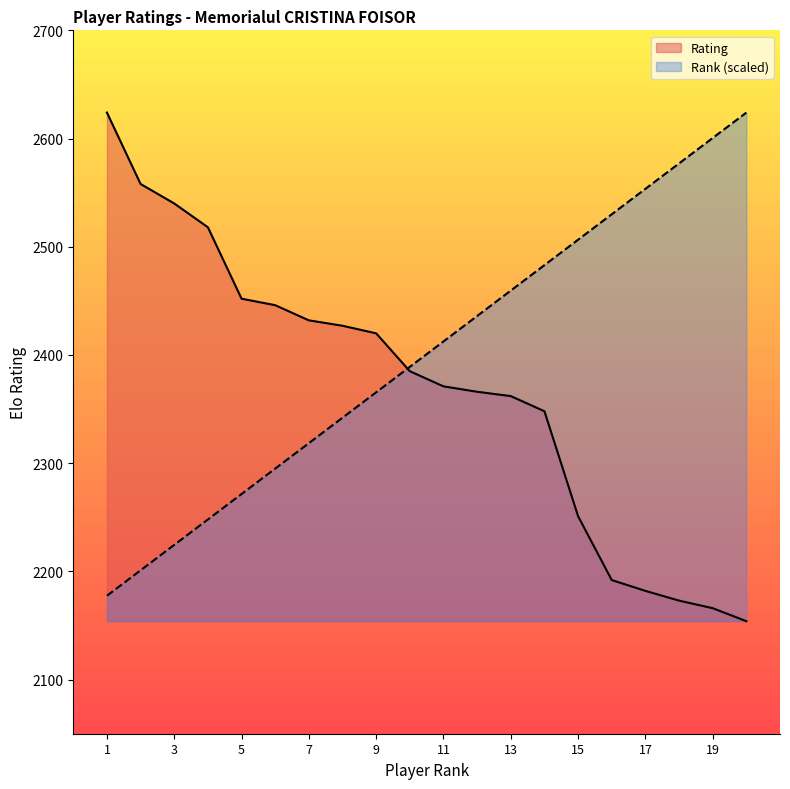

What is the total value across all series at 11?

4783.5